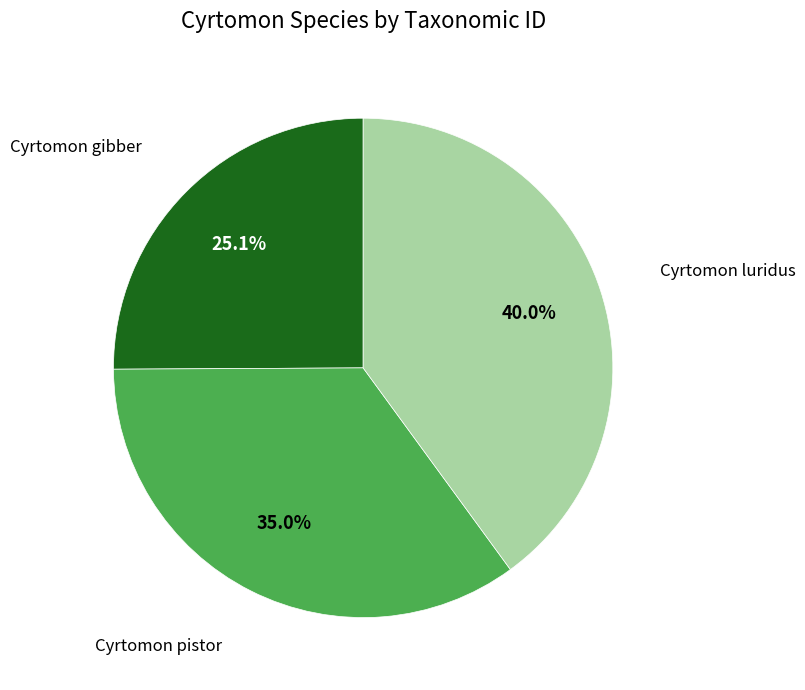

Rank the categories by value from highest to lowest.

Cyrtomon luridus, Cyrtomon pistor, Cyrtomon gibber